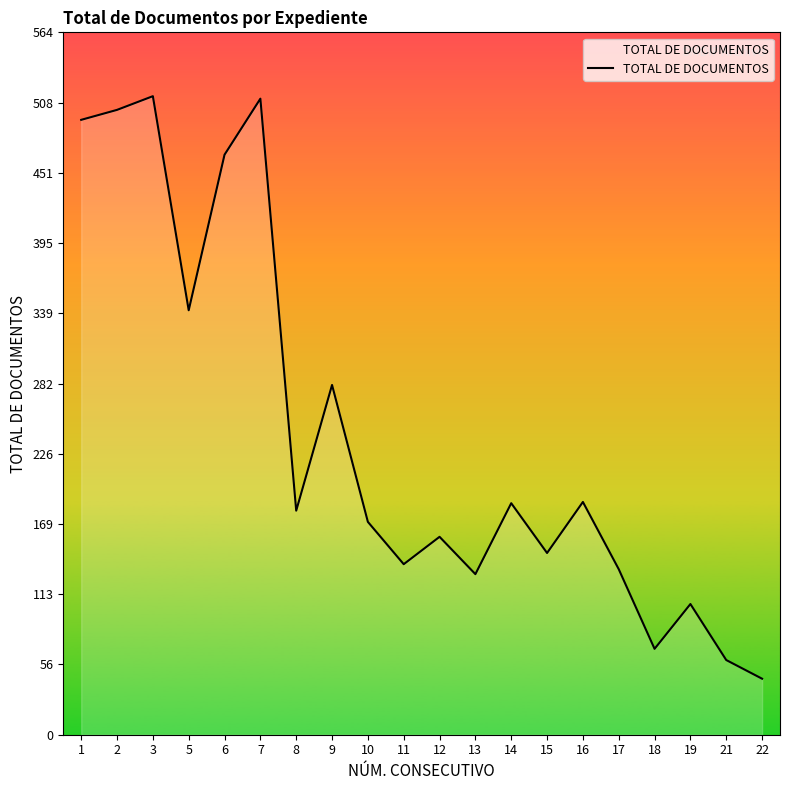

What is the minimum value shown in the chart?

45